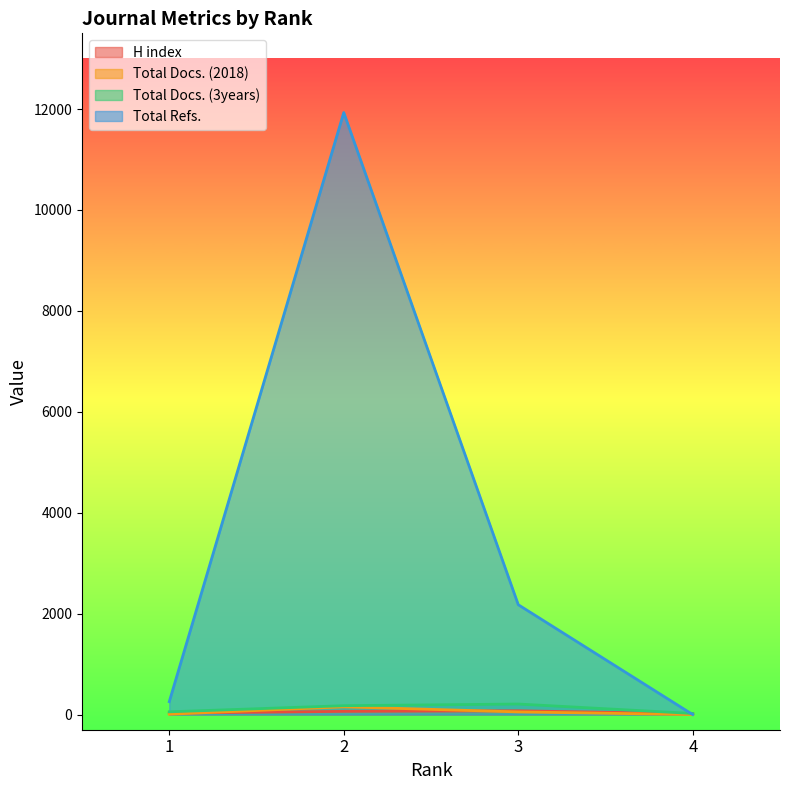

What is the sum of the Total Docs. (3years) values at 3 and 2?

385